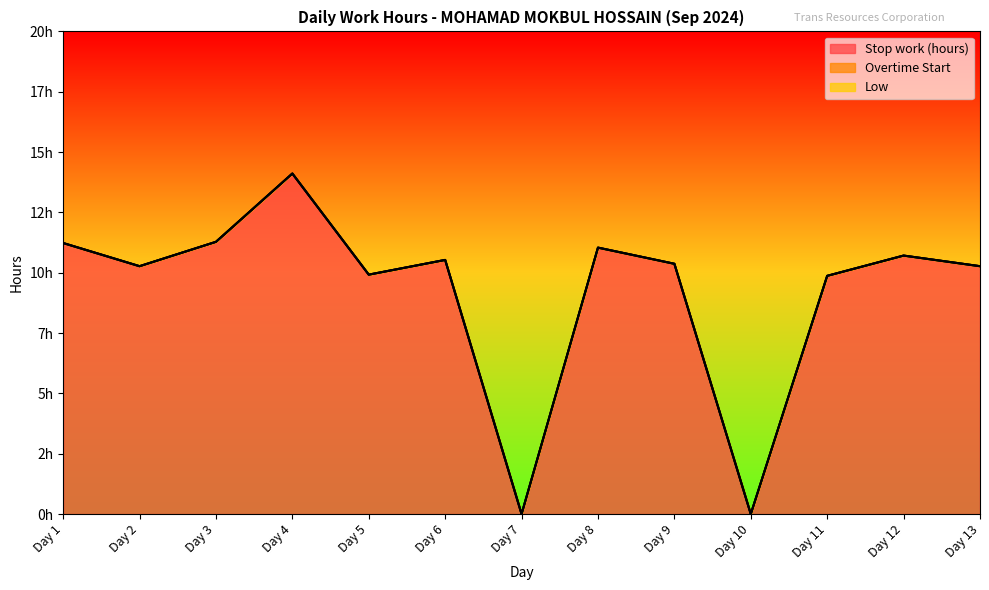

The Stop work (hours) series shows 0.0 at Day 10. True or false?

True